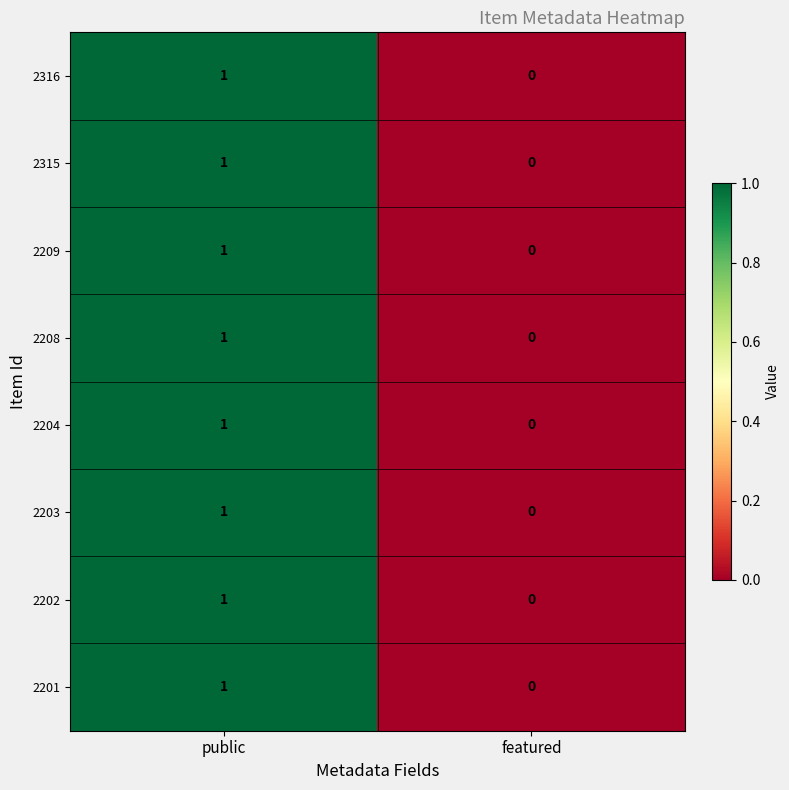

Reading left to right, extract all data points from this chart.

2316: public=1	featured=0
2315: public=1	featured=0
2209: public=1	featured=0
2208: public=1	featured=0
2204: public=1	featured=0
2203: public=1	featured=0
2202: public=1	featured=0
2201: public=1	featured=0